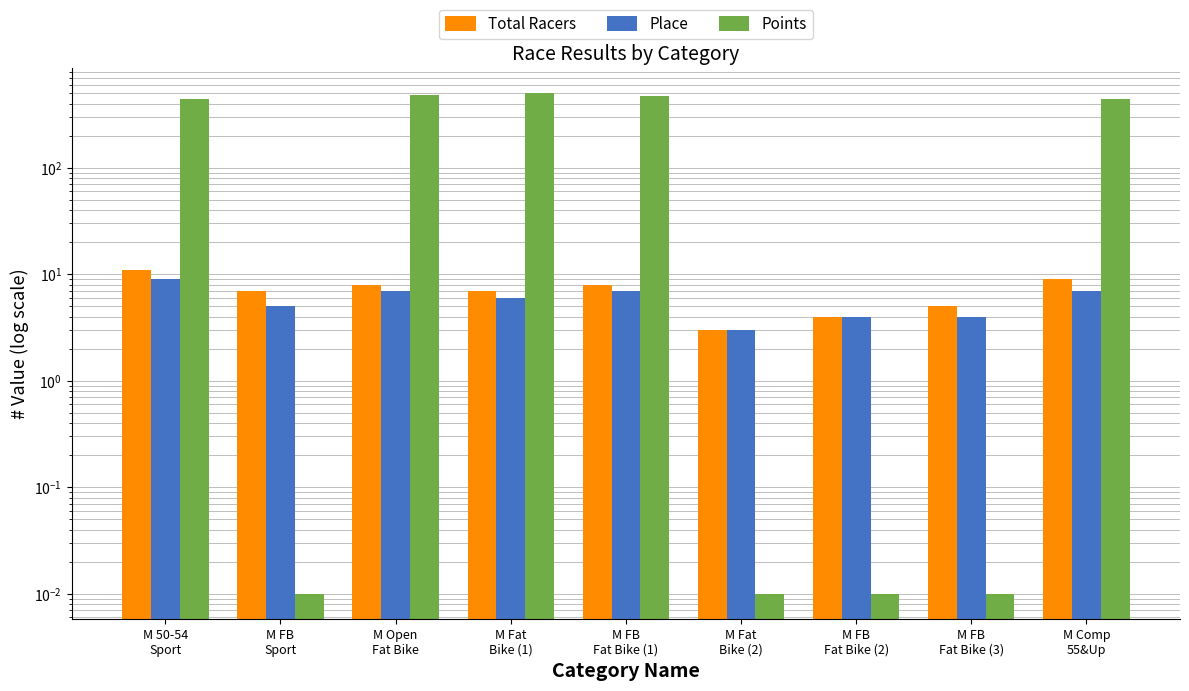

Where does the Total Racers series first go above 7?

M 50-54
Sport